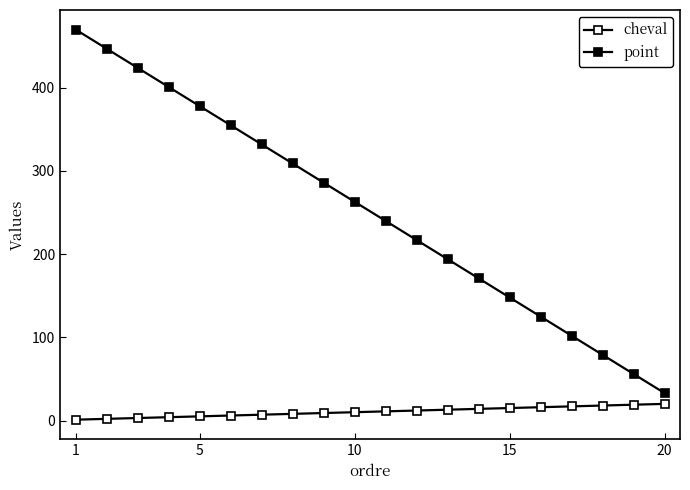

How many categories are shown in the chart?

20